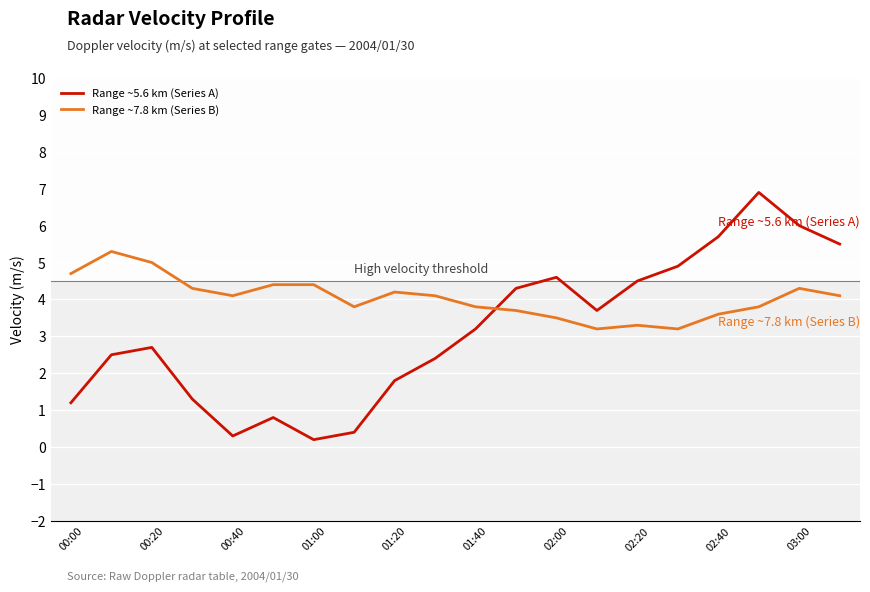

List the series in order of their peak value, highest first.

Range ~5.6 km (Series A), Range ~7.8 km (Series B)